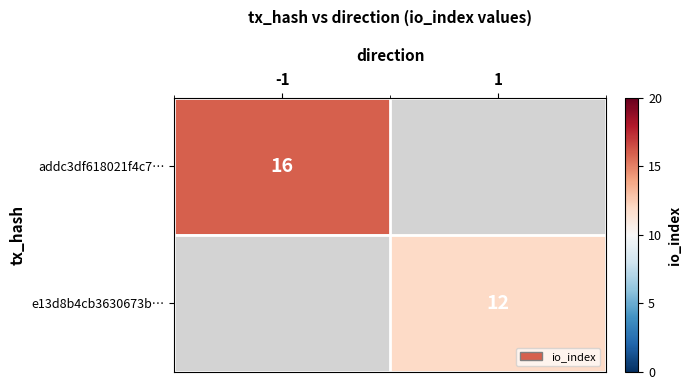

How many series are shown in this chart?

2